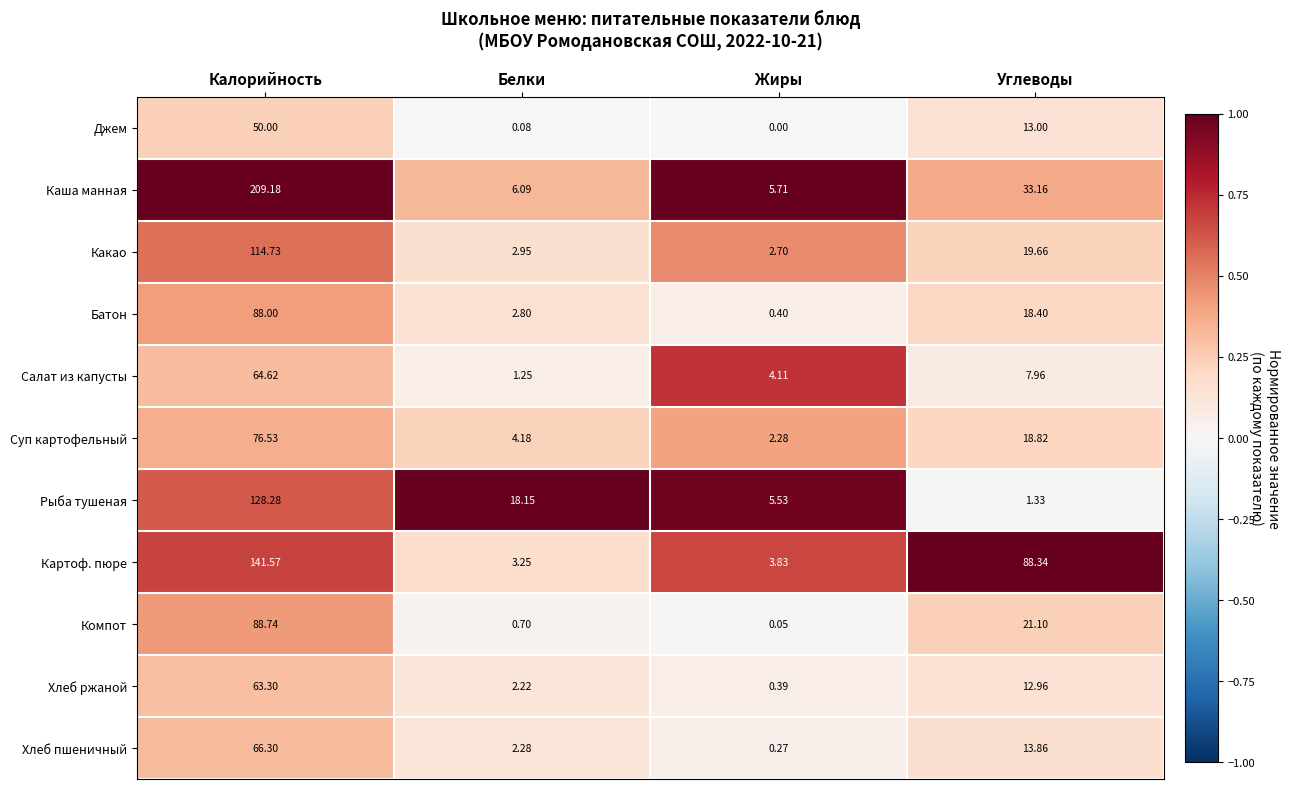

Which series has the largest total across all categories?

Каша манная